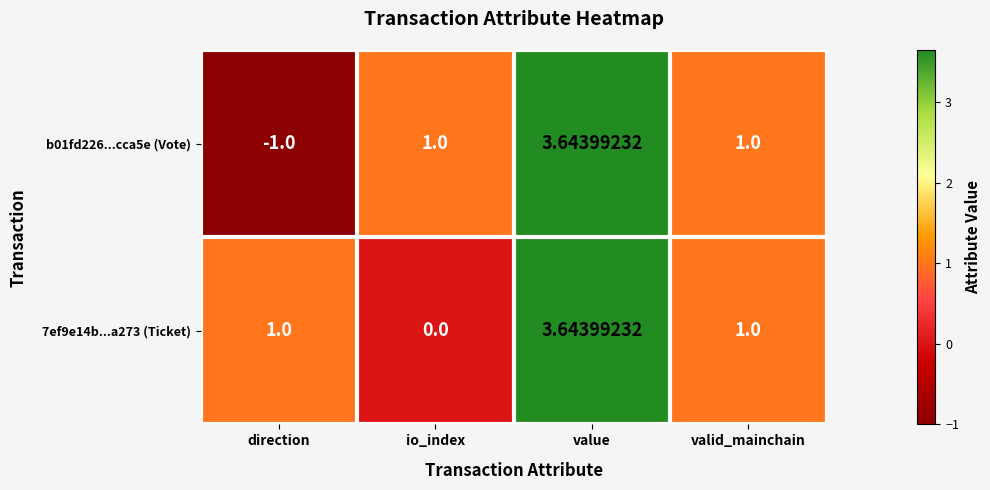

Is the value of b01fd226...cca5e (Vote) at valid_mainchain greater than the value of 7ef9e14b...a273 (Ticket) at io_index?

Yes